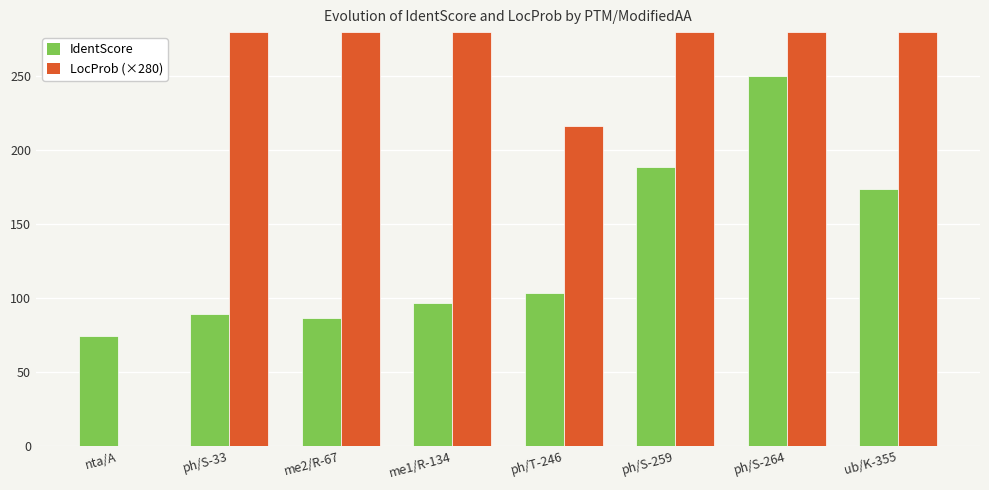

What is the sum of the IdentScore values at ph/T-246 and me1/R-134?

200.4